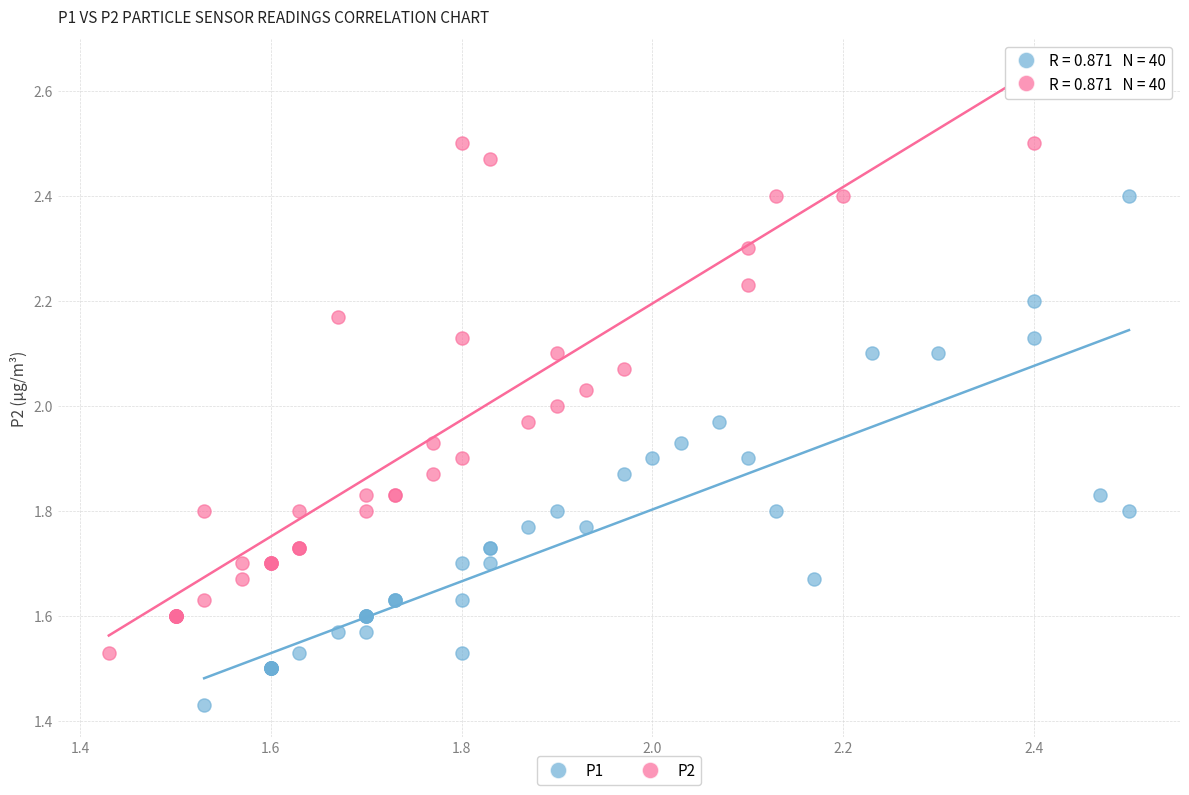

Which series contains the highest Y value?

P2